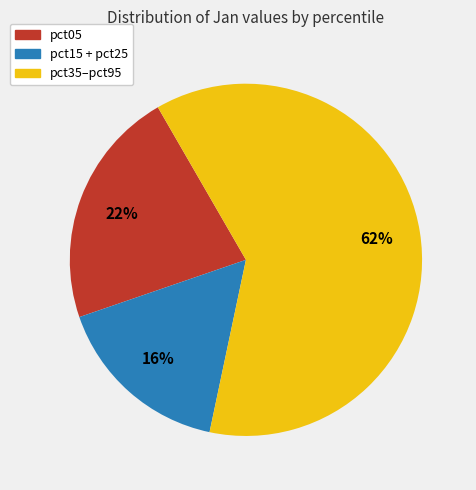

To the nearest percent, what is the average slice percentage?

33%